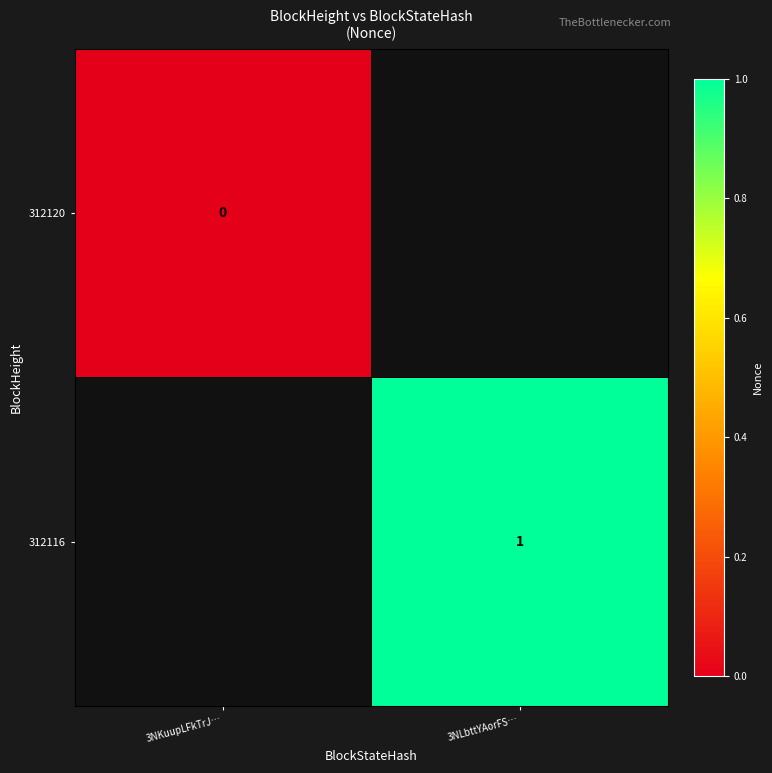

The value of 312116 at 3NLbttYAorFS… is 1. True or false?

True